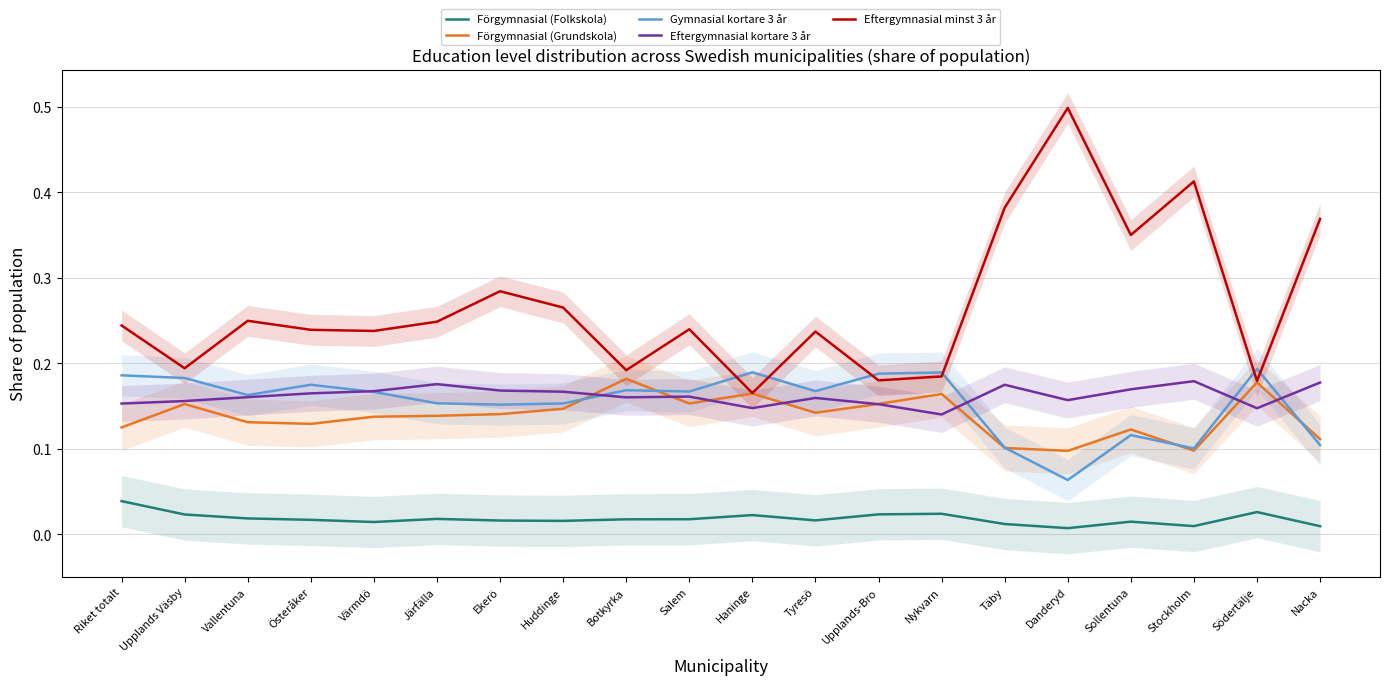

At which category does Eftergymnasial minst 3 år reach its first local peak?

Vallentuna